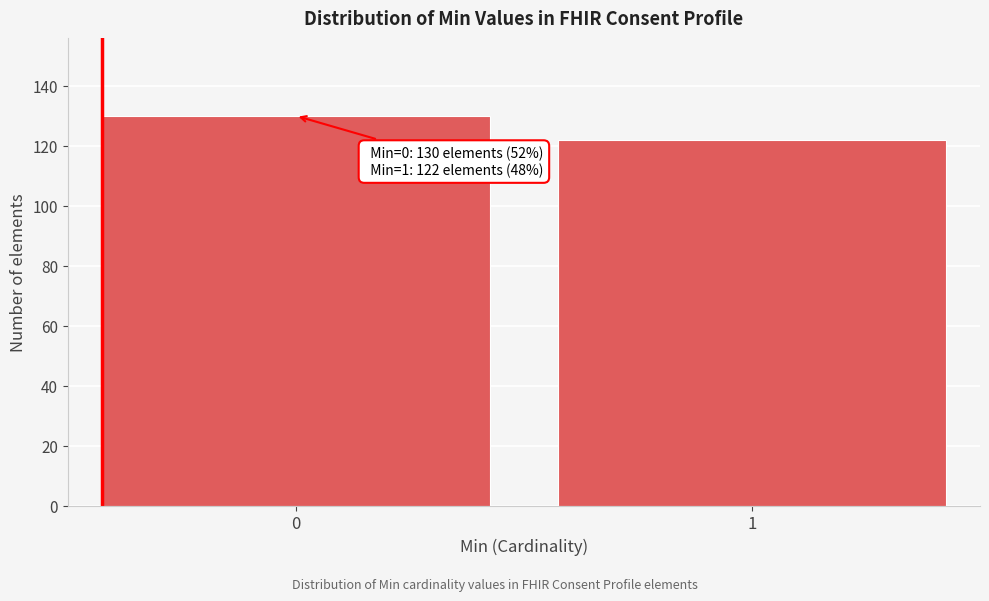

Reading left to right, transcribe all the data shown in this chart.

130	122